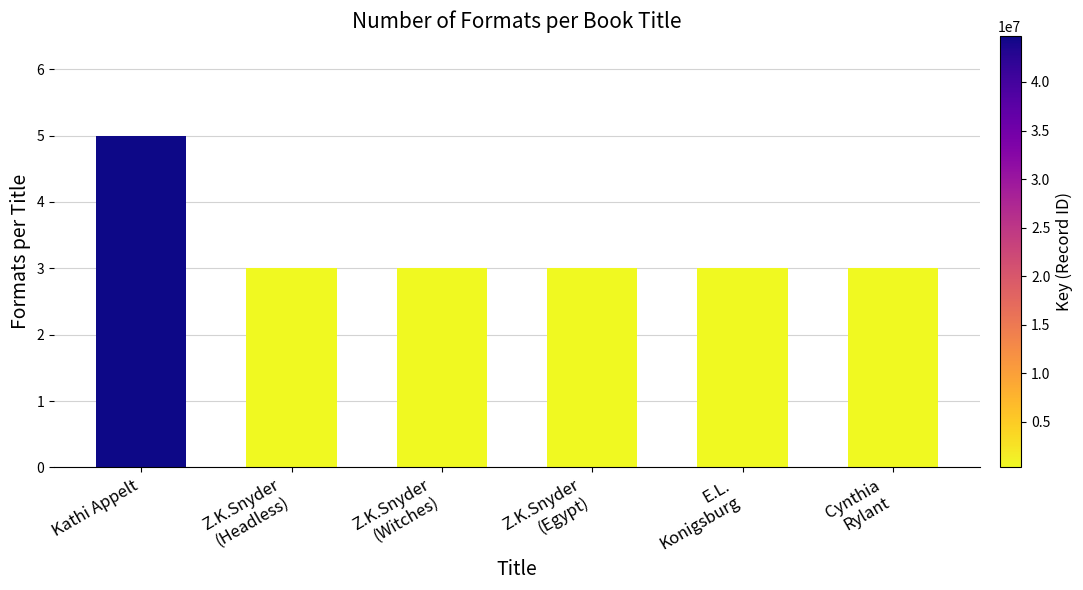

What is the label of the 1st bar from the left?

Kathi Appelt